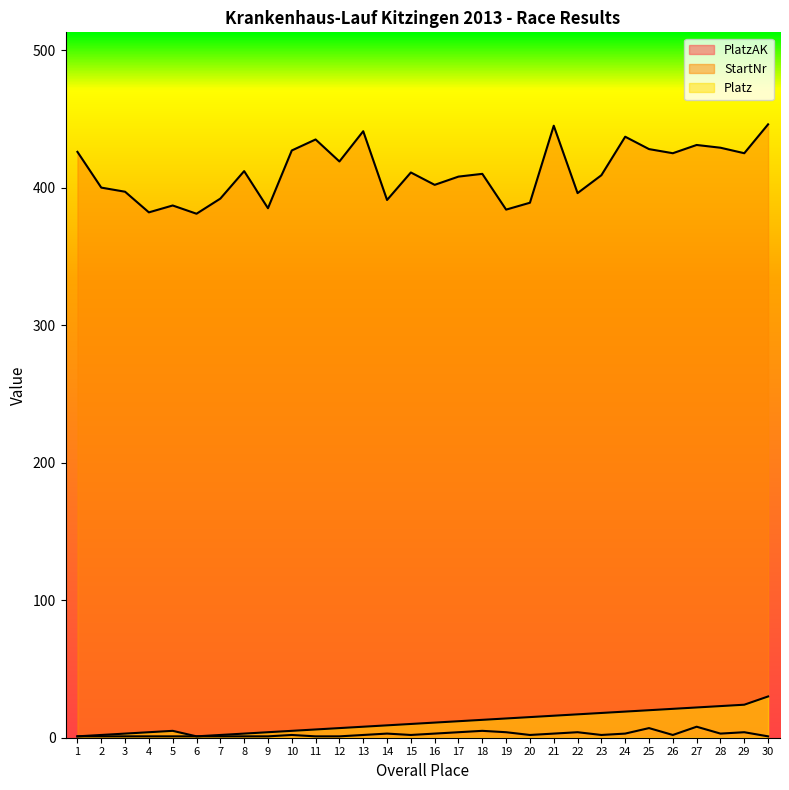

What is the lowest value of the PlatzAK series?

1